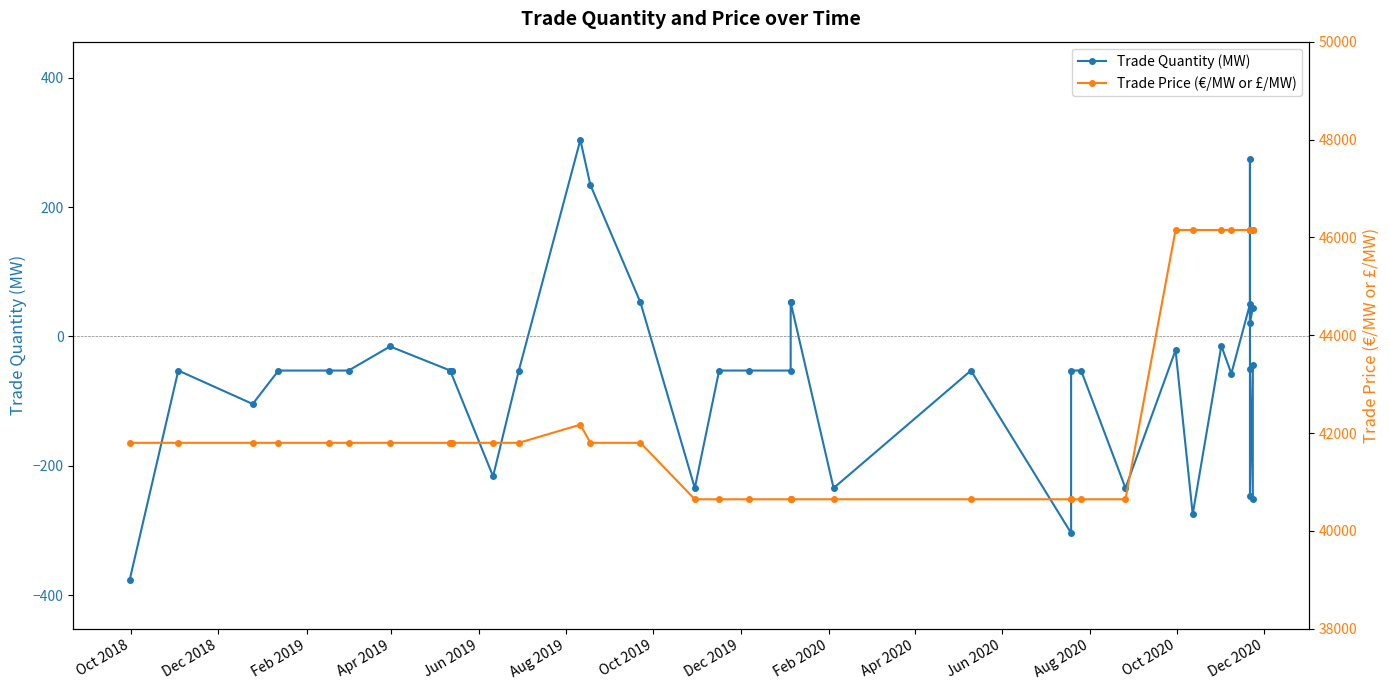

What is the sum of all Trade Price (€/MW or £/MW) values?

1710718.9